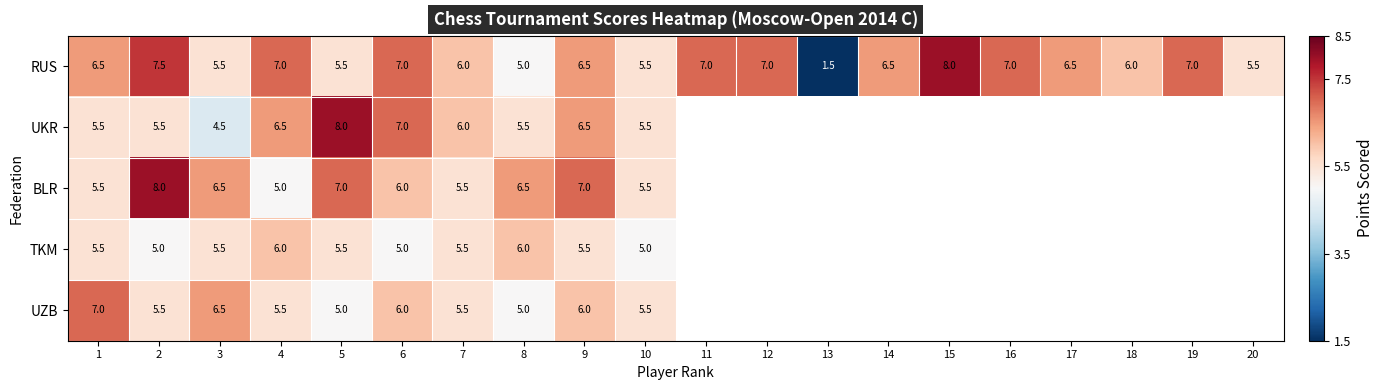

At which category is the sum across all series the highest?

2